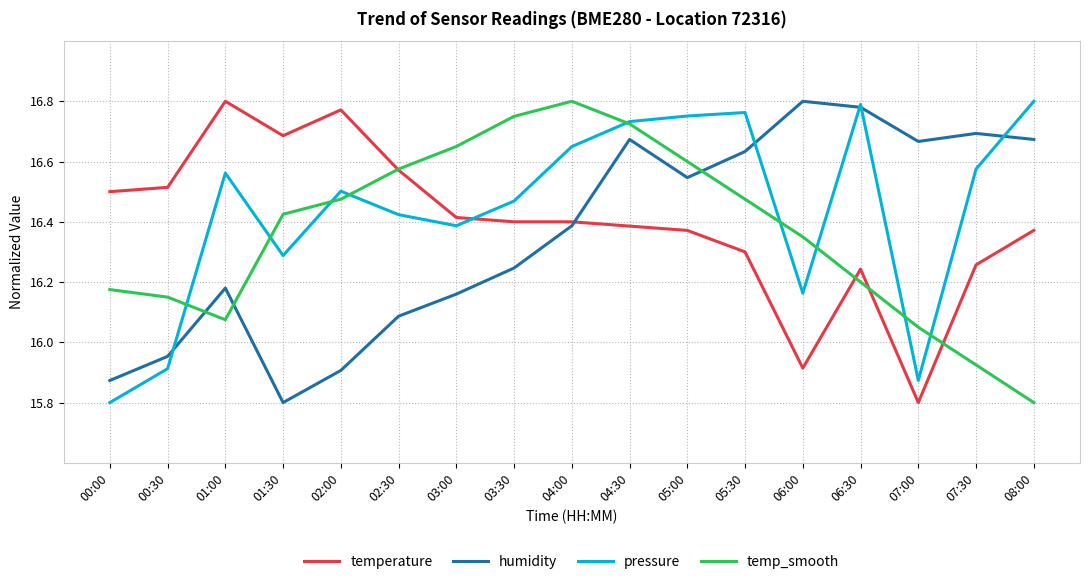

What is the lowest value of the temperature series?

15.8